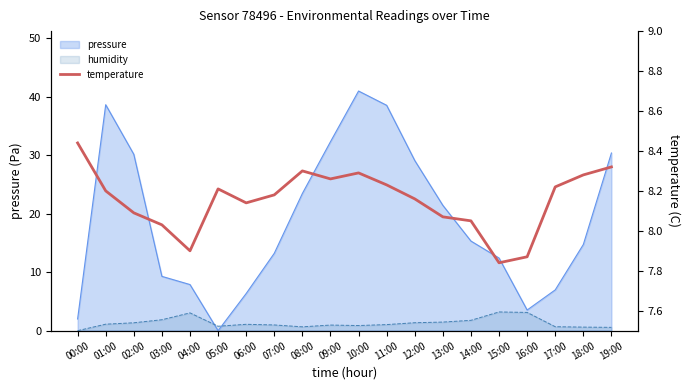

Reading left to right, extract all data points from this chart.

8.4	8.2	8.1	8.0	7.9	8.2	8.1	8.2	8.3	8.3	8.3	8.2	8.2	8.1	8.1	7.8	7.9	8.2	8.3	8.3